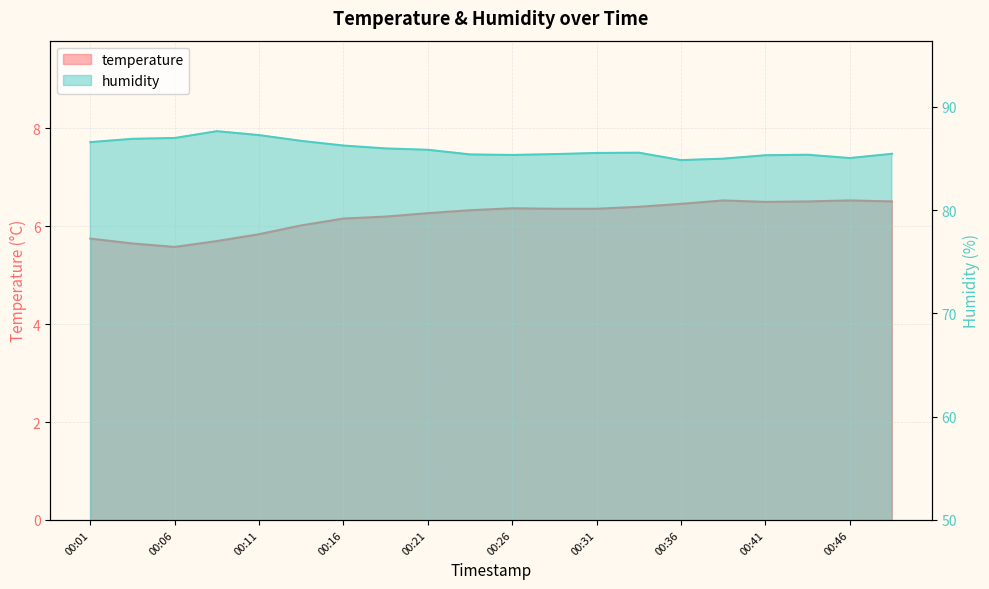

What is the difference between the maximum and minimum values in the temperature series?

1.0